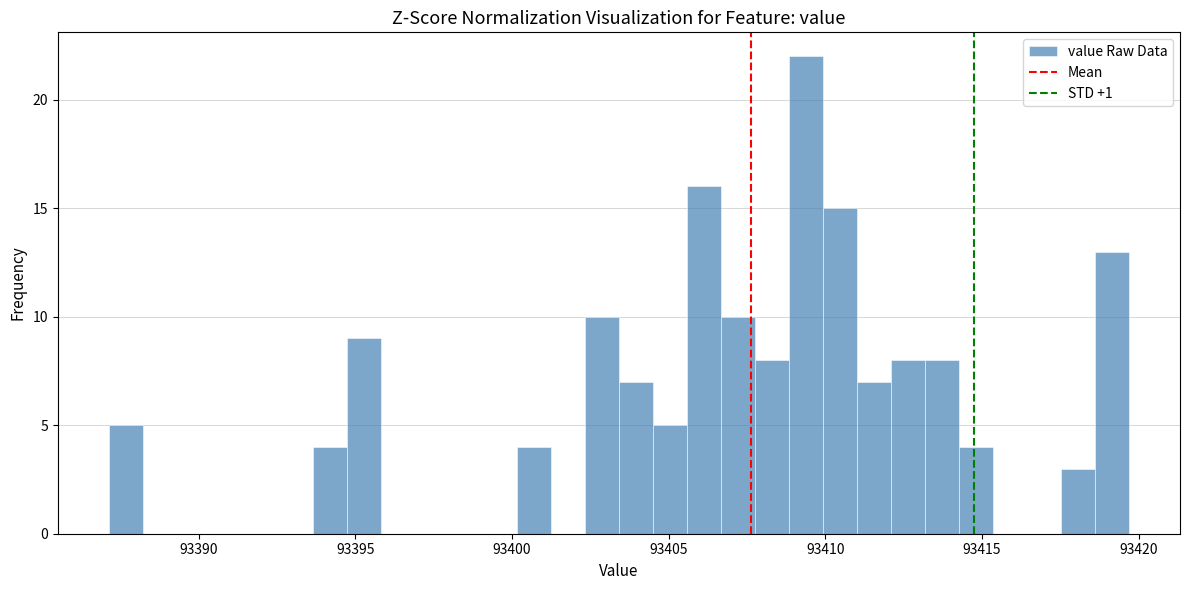

Read against the x-axis, roughly where is the centre of the tallest bar?

93409.5